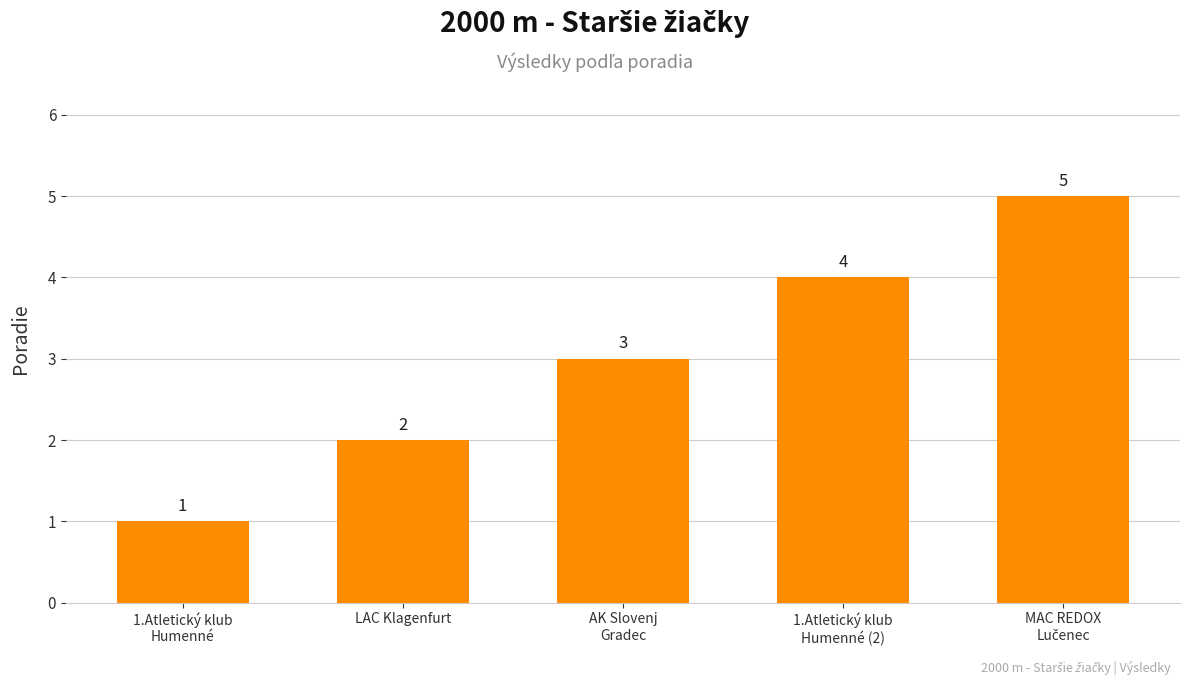

What is the label of the 4th bar from the right?

LAC Klagenfurt